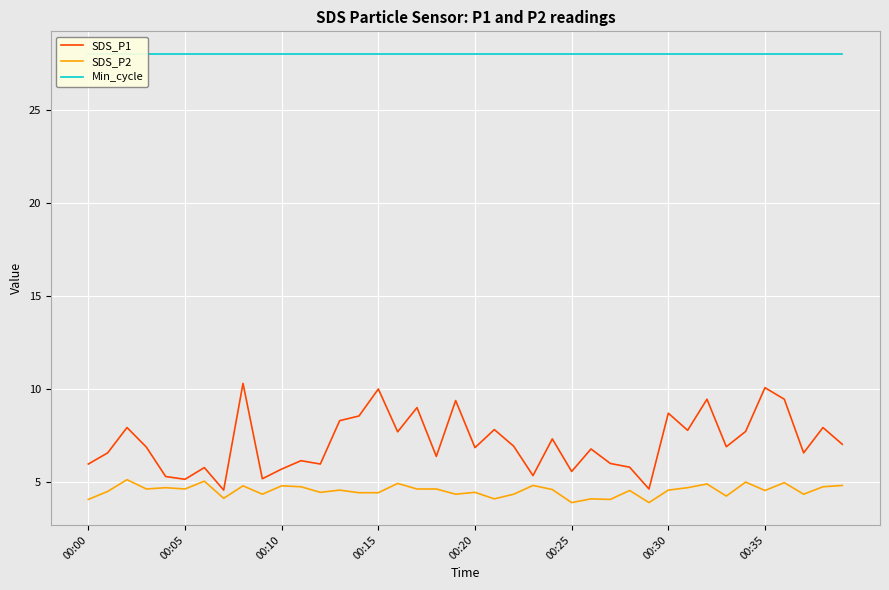

What is the label of the 17th point from the right?

23